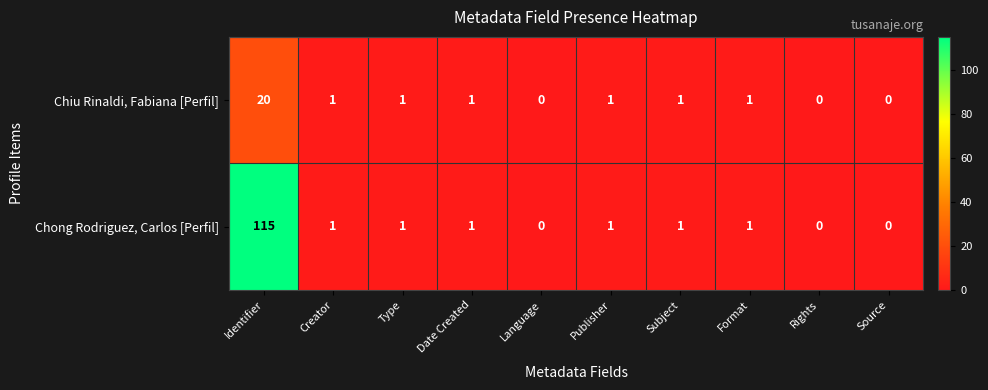

Reading left to right, extract all data points from this chart.

Chiu Rinaldi, Fabiana [Perfil]: 20	1	1	1	0	1	1	1	0	0
Chong Rodriguez, Carlos [Perfil]: 115	1	1	1	0	1	1	1	0	0